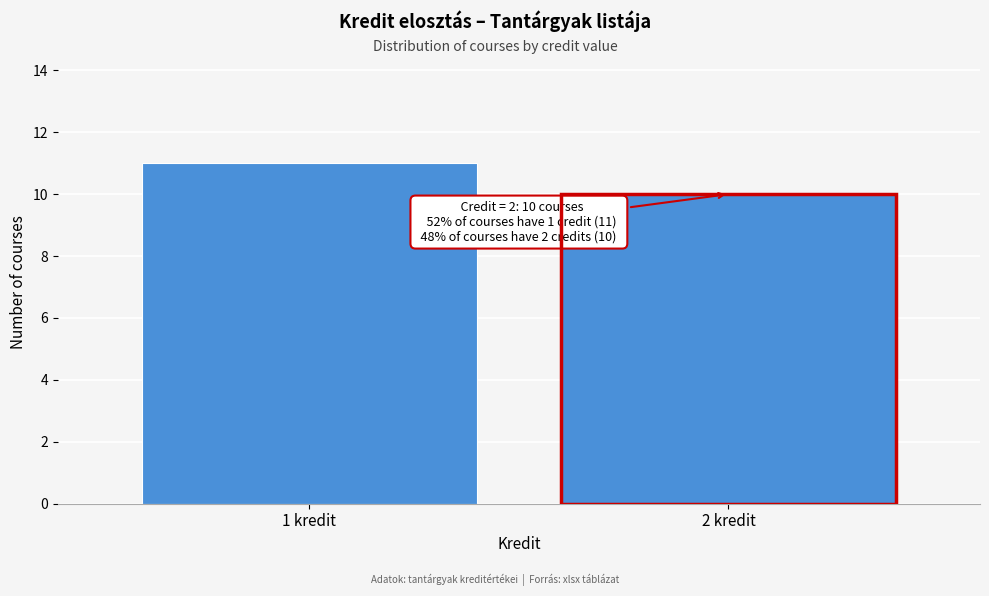

Reading left to right, list all the values displayed in this chart.

1 kredit=11	2 kredit=10